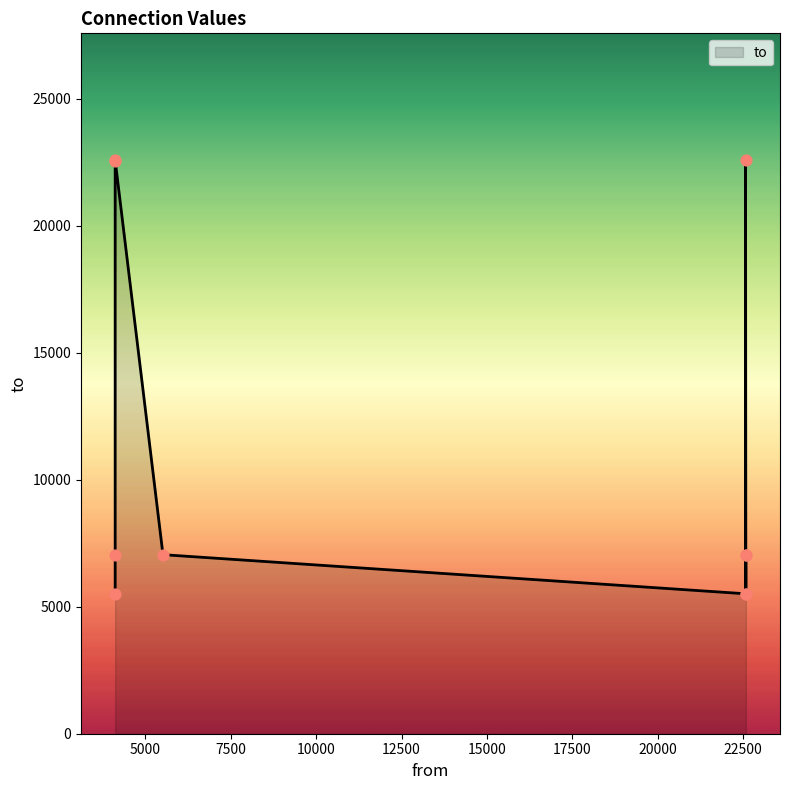

What is the ratio of the value at 4112 to the value at 22585?

1.0